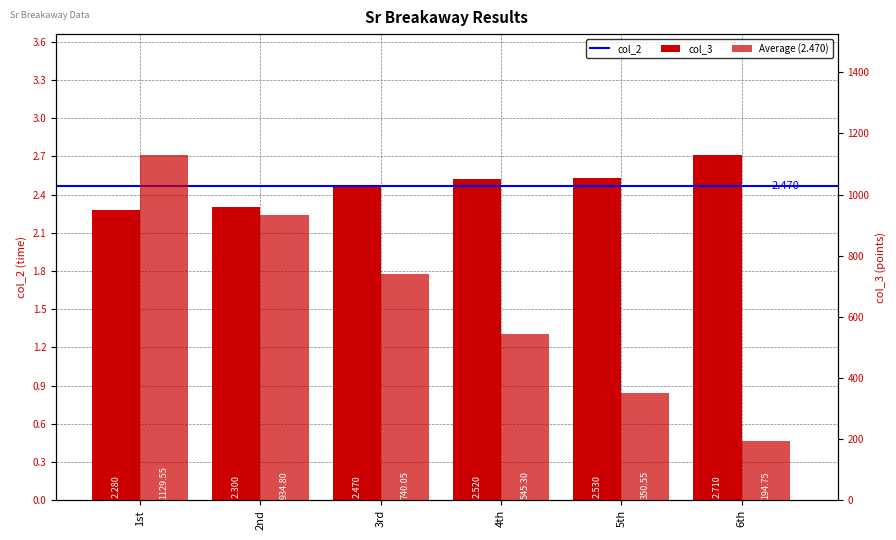

Where is col_2 nearest to the value 2?

1st